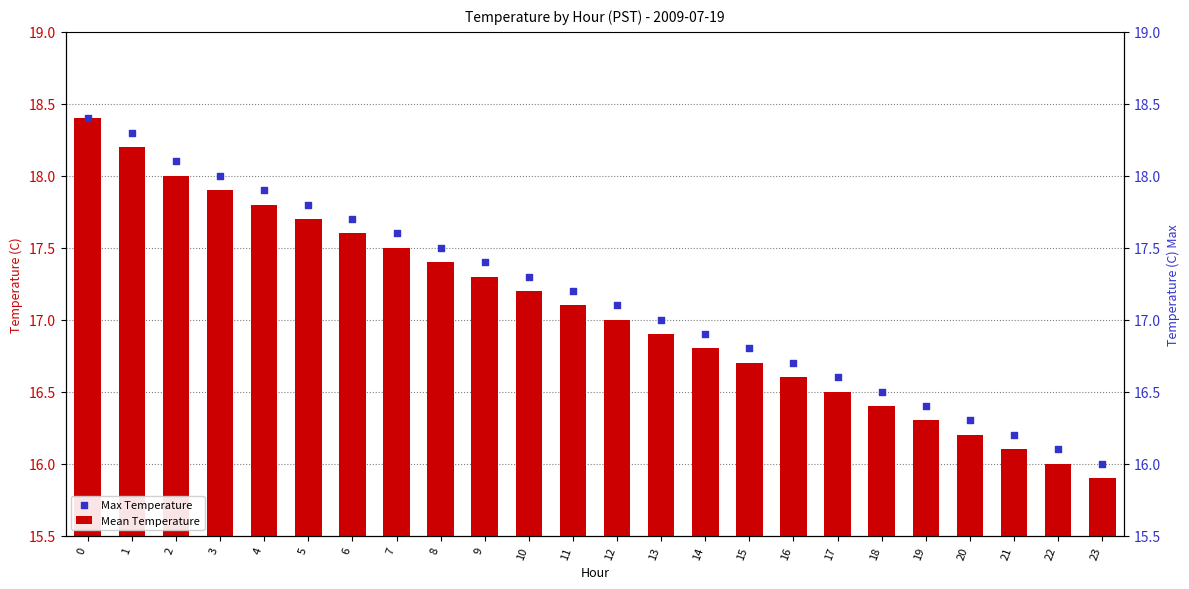

Which series contains the highest Y value?

Max Temperature